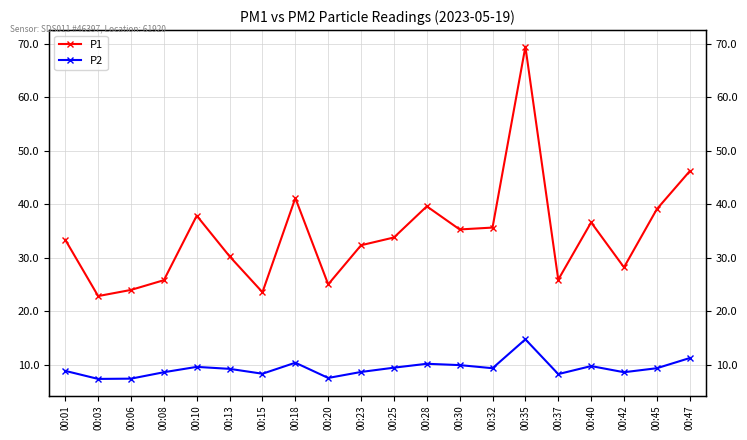

What is the difference between the P2 values at 00:37 and 00:45?

1.1